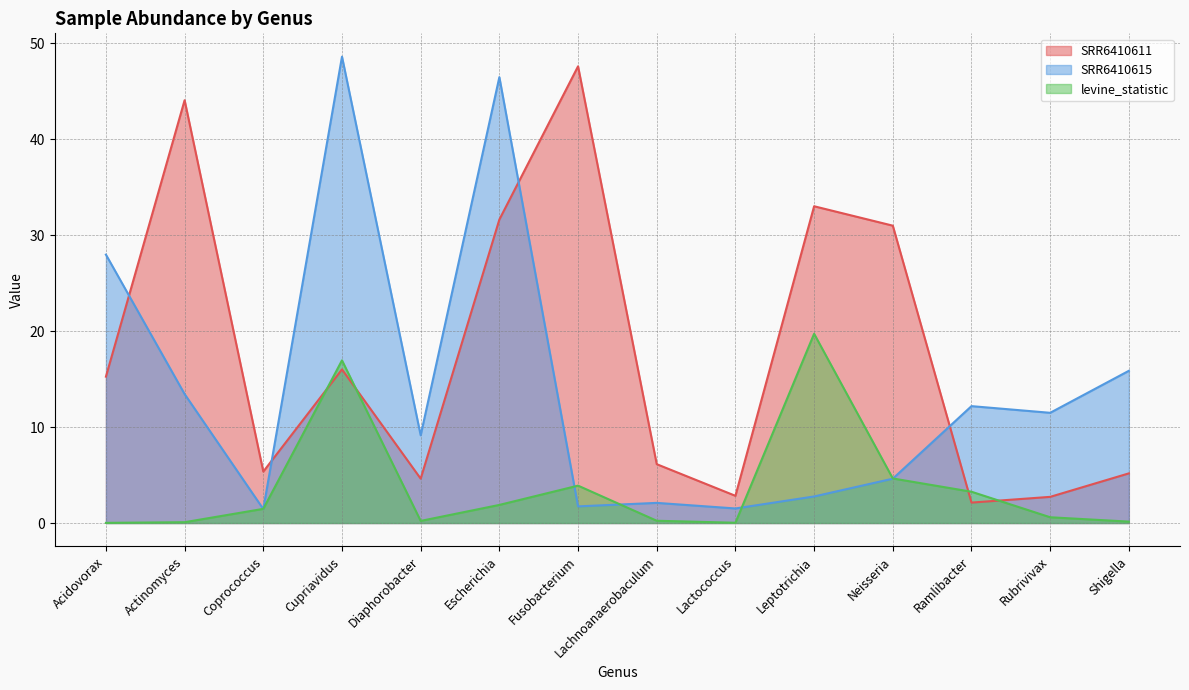

How many values in the SRR6410615 series exceed 11?

7